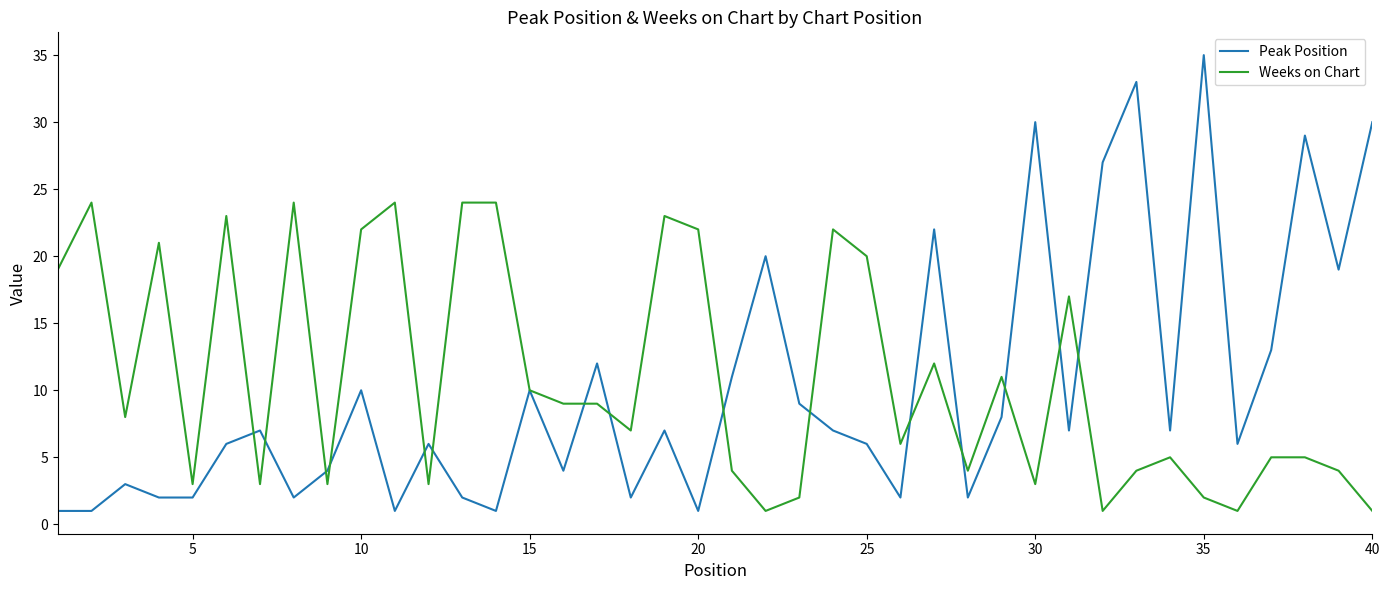

Which series has the widest spread of values?

Peak Position